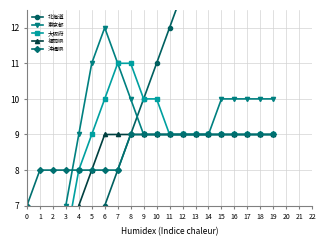

What value does the 東京都 series have at 11?

9